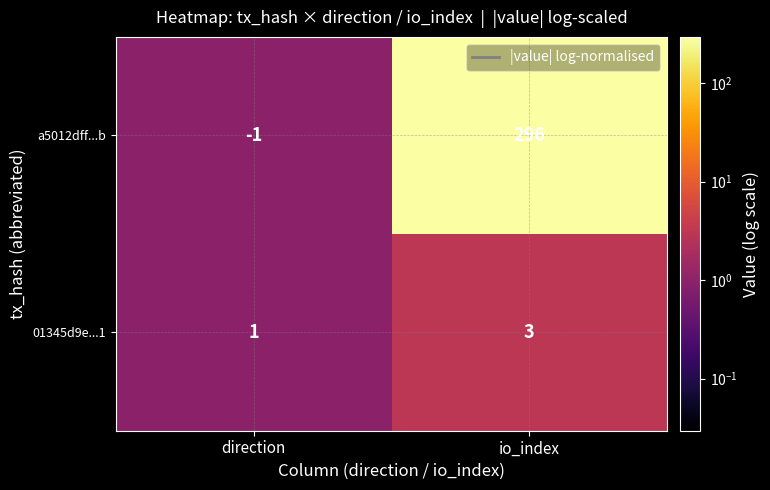

Which series has the largest total across all categories?

a5012dff...b